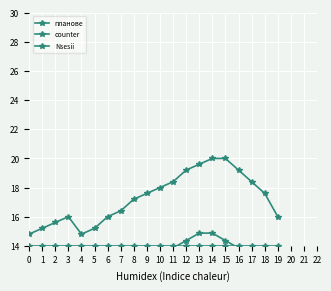

What is the difference between the maximum and minimum values in the планове series?

5.2